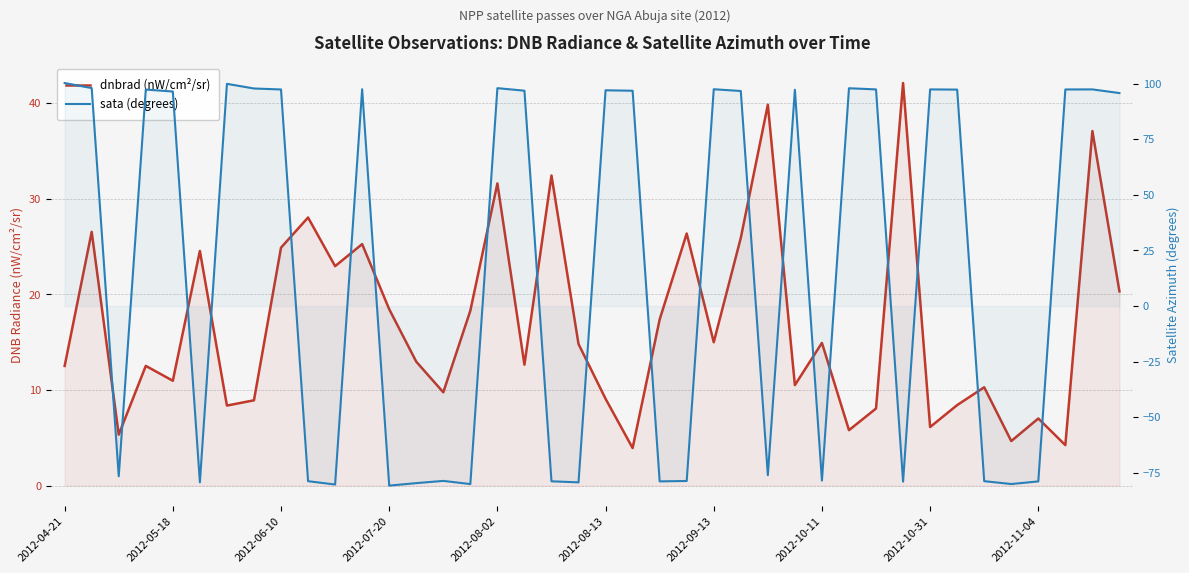

After their last crossing, which series has the higher values: sata (degrees) or dnbrad (nW/cm²/sr)?

sata (degrees)